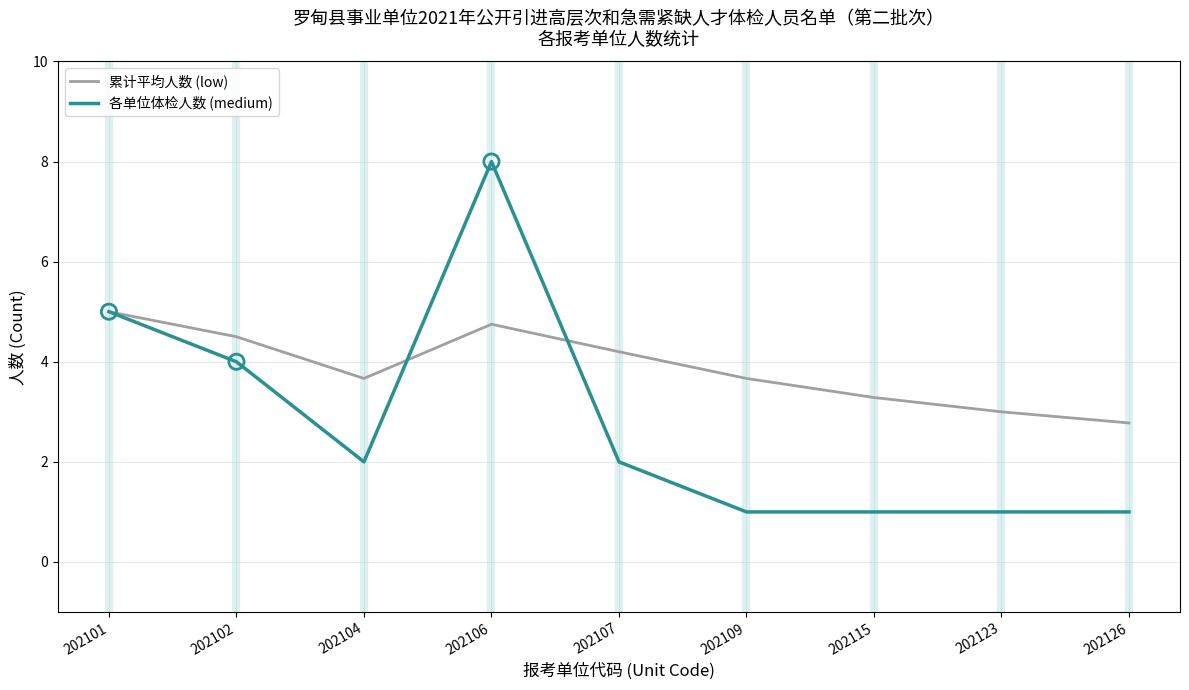

Which series has the widest spread of values?

各单位体检人数 (medium)